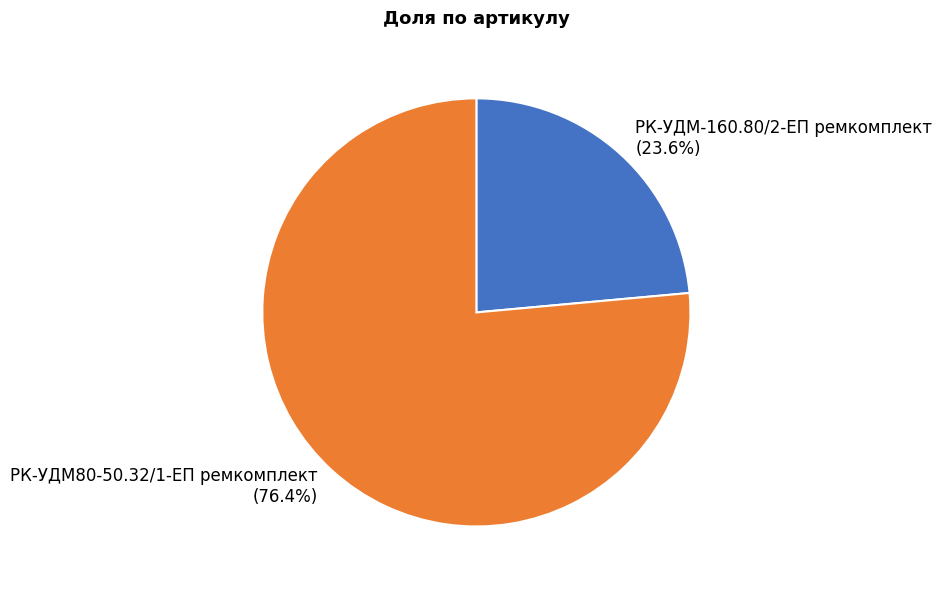

Which has a higher value, РК-УДМ-160.80/2-ЕП ремкомплект or РК-УДМ80-50.32/1-ЕП ремкомплект?

РК-УДМ80-50.32/1-ЕП ремкомплект